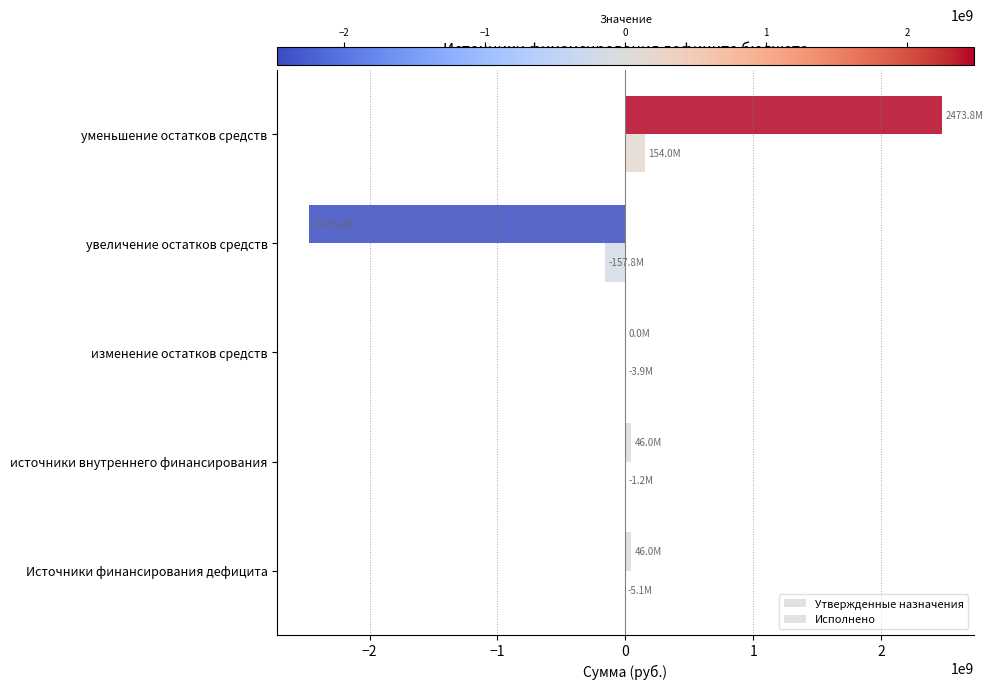

What is the maximum value for Исполнено?

153965213.3